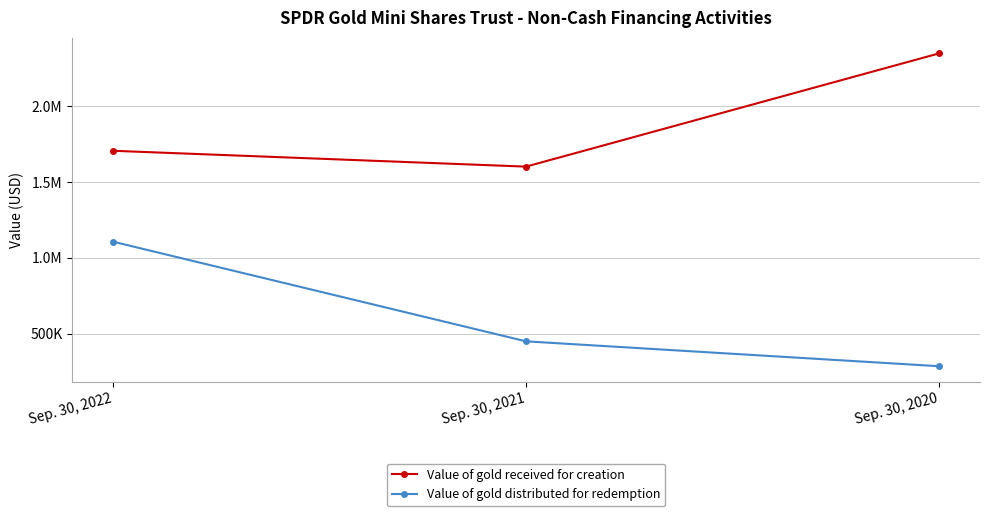

Is this an area chart (filled region under the line)?

No